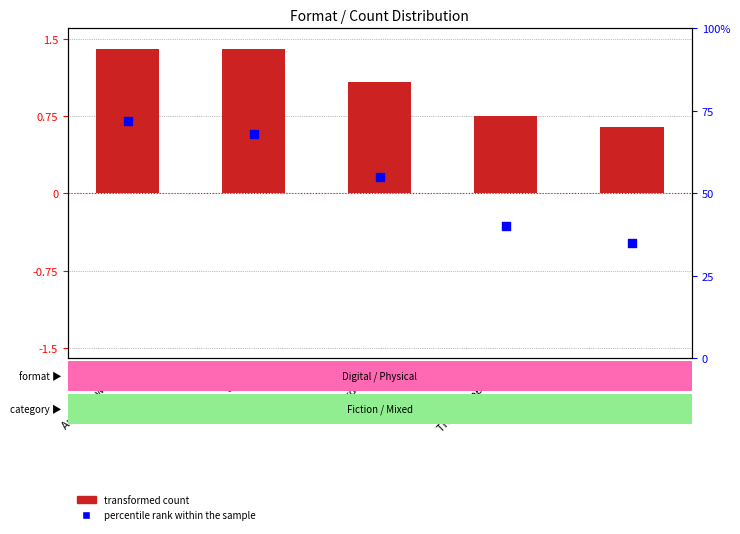

Is the value of transformed count at Other greater than the value of percentile rank within the sample at Other?

No